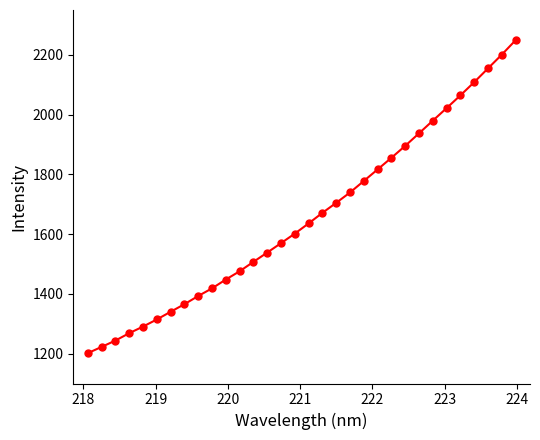

What is the greatest value displayed?

2248.8